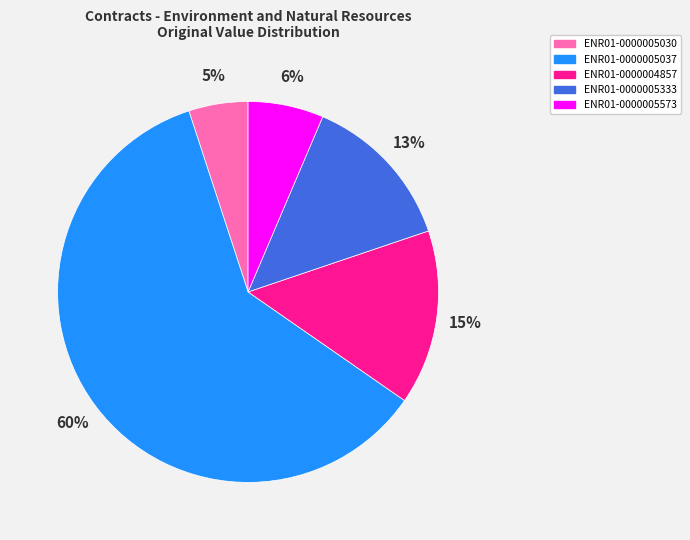

Which category accounts for the majority?

ENR01-0000005037